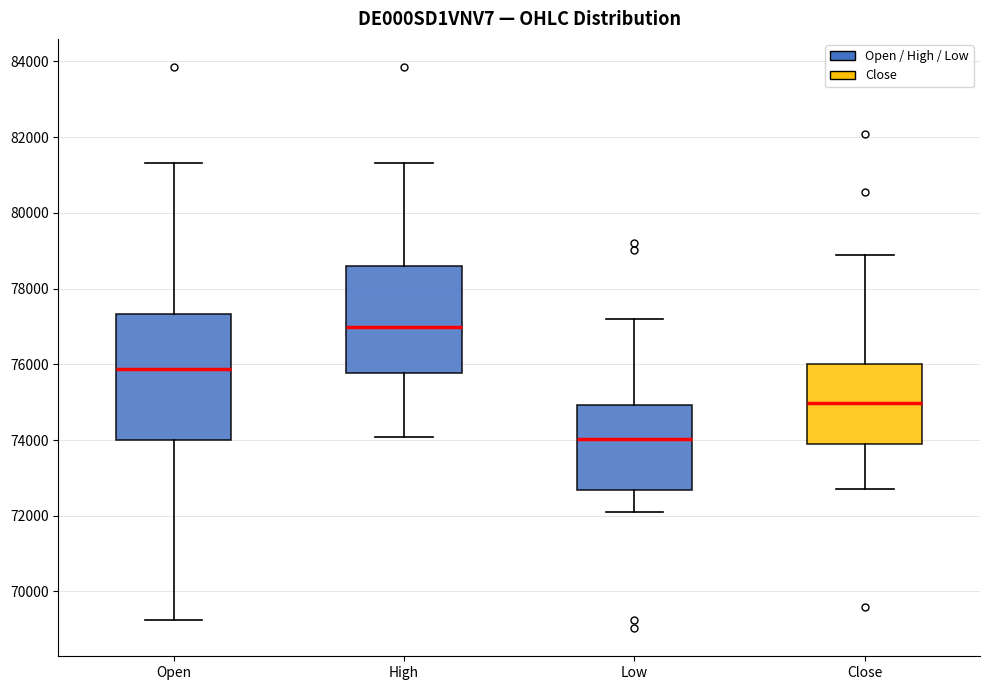

Reading left to right, transcribe this box plot: for each box, give where its median line is, the range the box spans, and where its two whiskers end, as read against the y-axis. The values are not printed on the chart, so give them approximately, as read against the axis.

Open: median 75800, box 74000 to 77400, whiskers 69200 to 81400
High: median 77000, box 75800 to 78600, whiskers 74000 to 81400
Low: median 74000, box 72600 to 75000, whiskers 72200 to 77200
Close: median 75000, box 73800 to 76000, whiskers 72800 to 78800